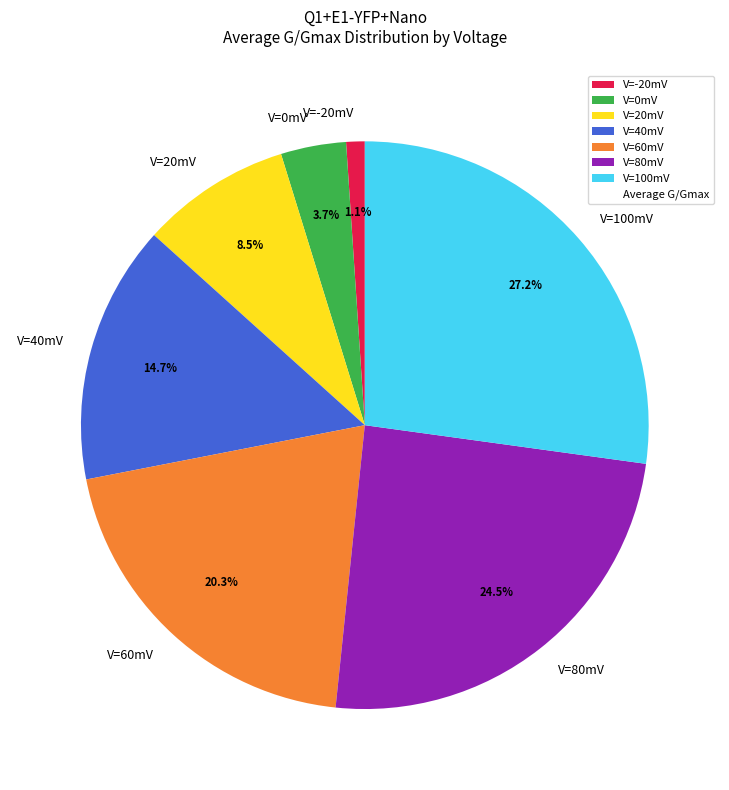

Does V=20mV account for over 50% of the chart?

No